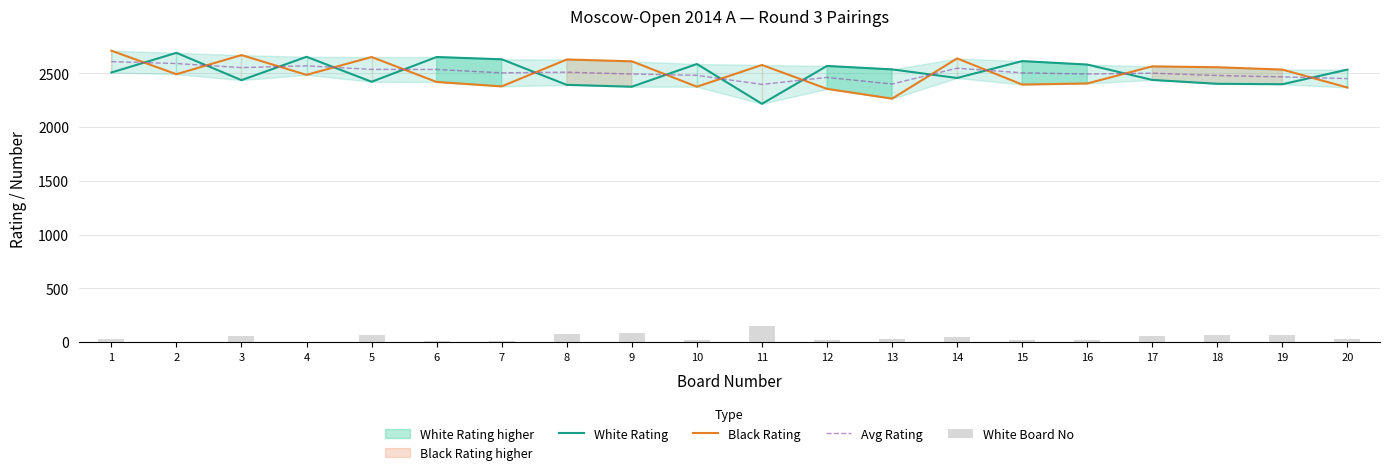

What is the average value of the Black Rating series?

2503.6